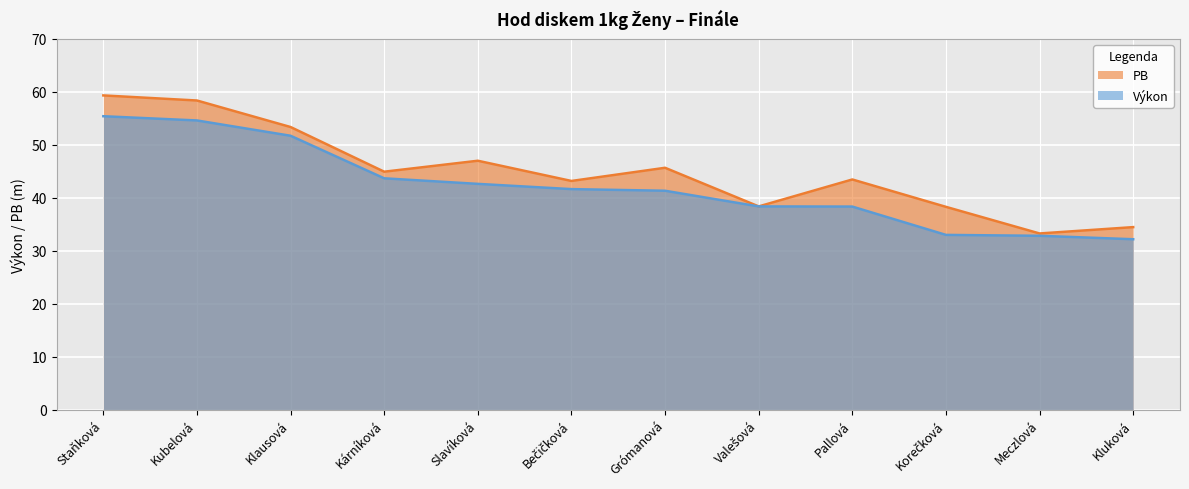

What is the smallest value displayed?

32.2